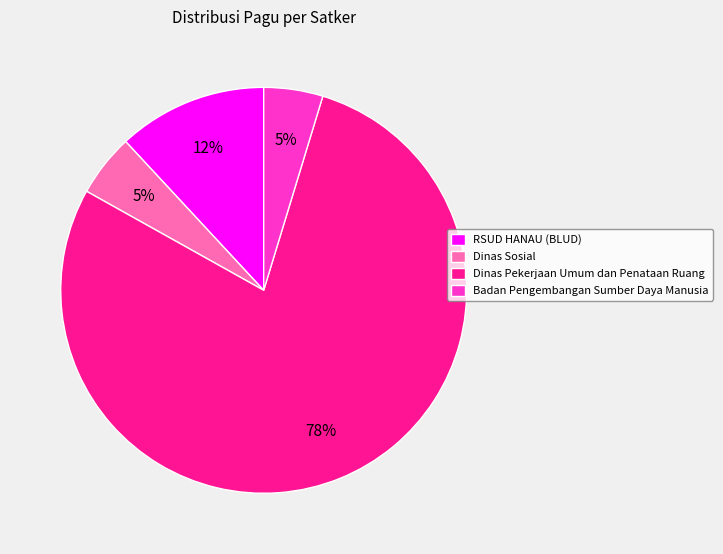

Is it true that Dinas Pekerjaan Umum dan Penataan Ruang is 78% of the pie?

True